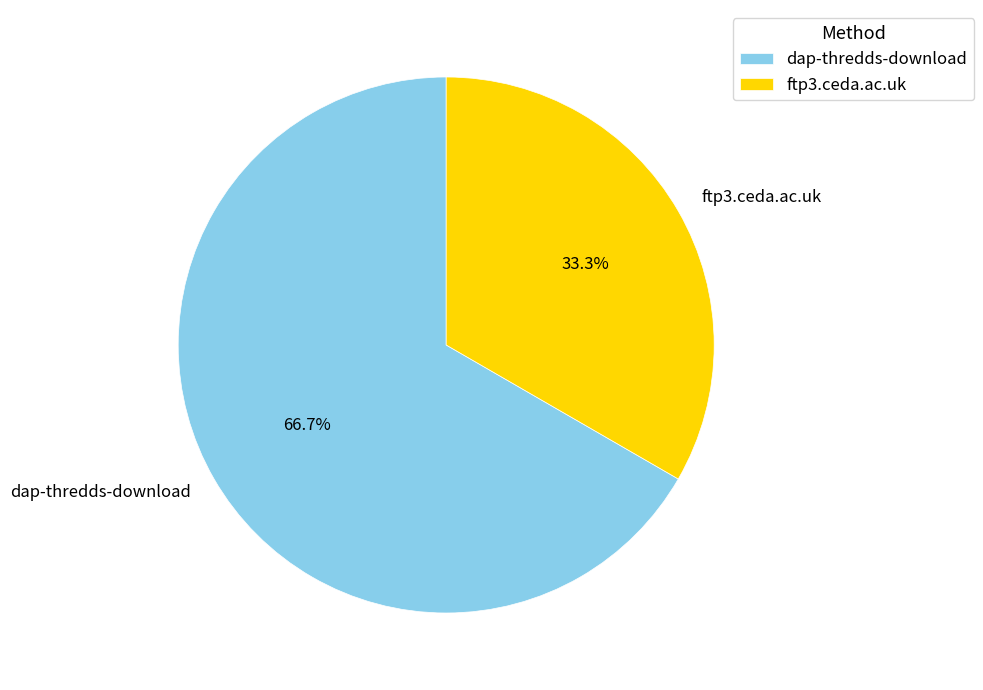

What is the smallest slice in the pie chart?

ftp3.ceda.ac.uk